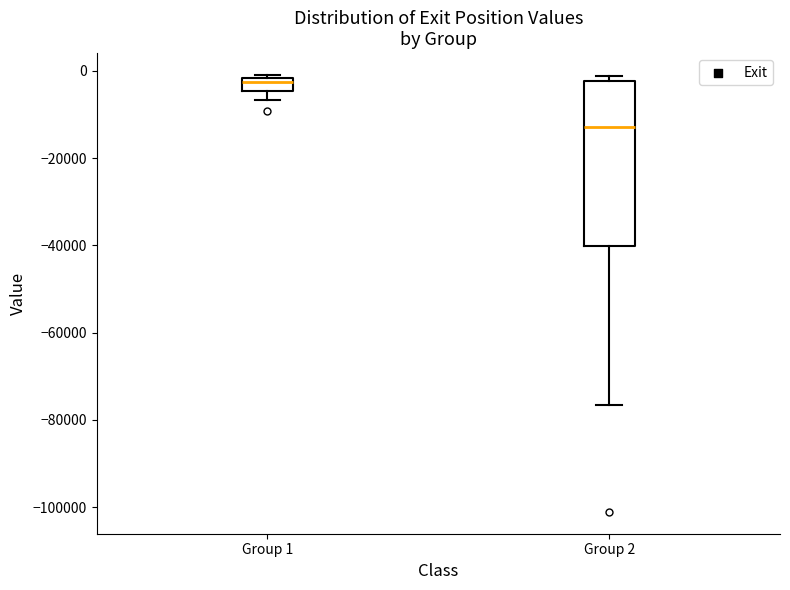

Where does the median line of the box for Group 2 sit on the y-axis? The values are not printed on the chart, so give them approximately, as read against the axis.

-12000